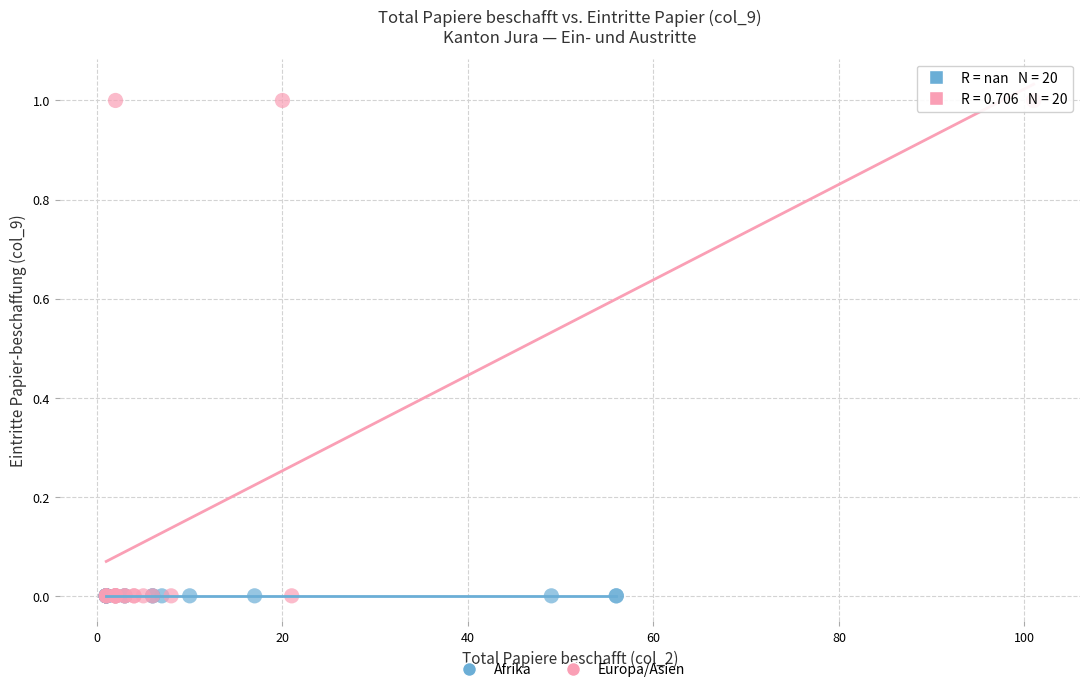

Which series reaches the maximum Y coordinate?

Europa/Asien